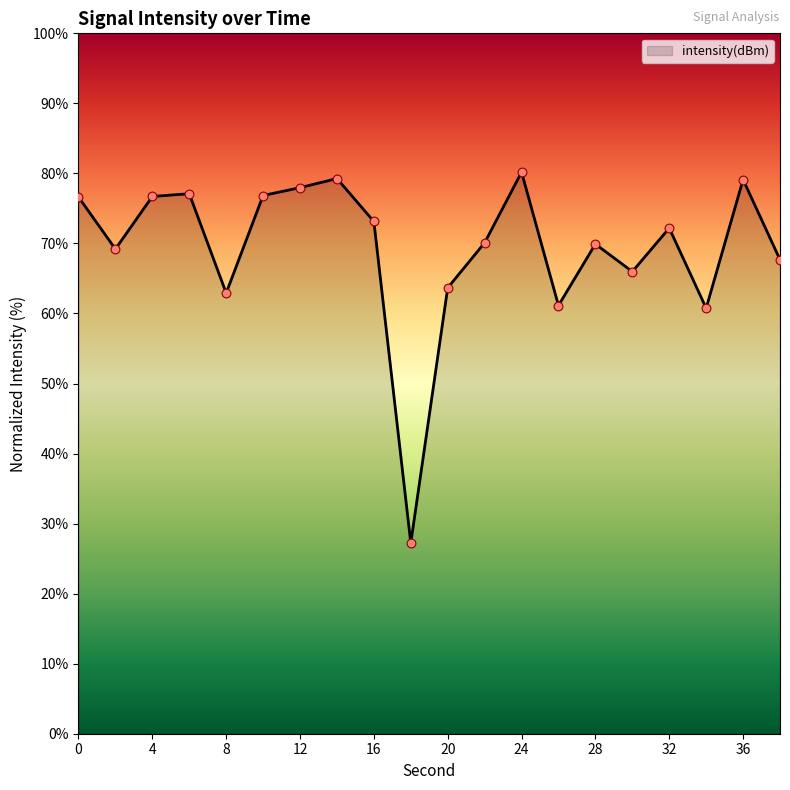

What is the minimum value shown in the chart?

27.2